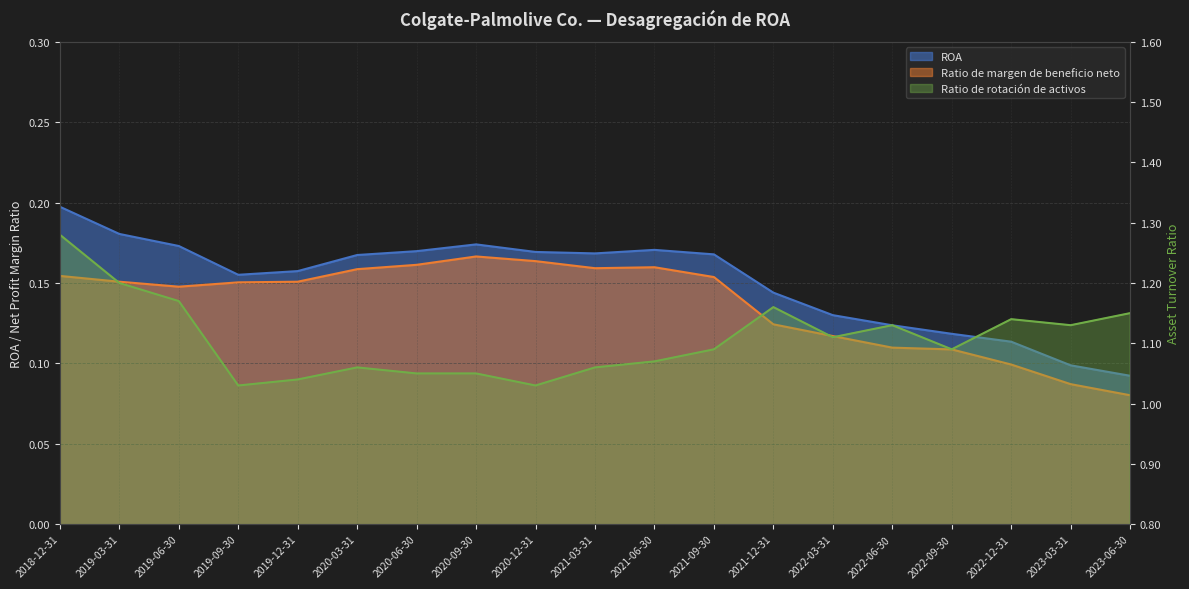

What is the value of the ROA point at the 11th from the left?

0.2